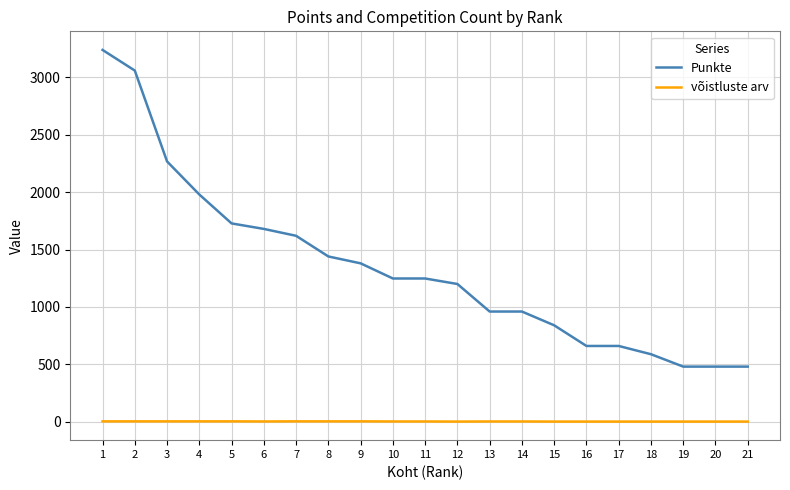

What is the difference between the highest and lowest values at 12?

1199